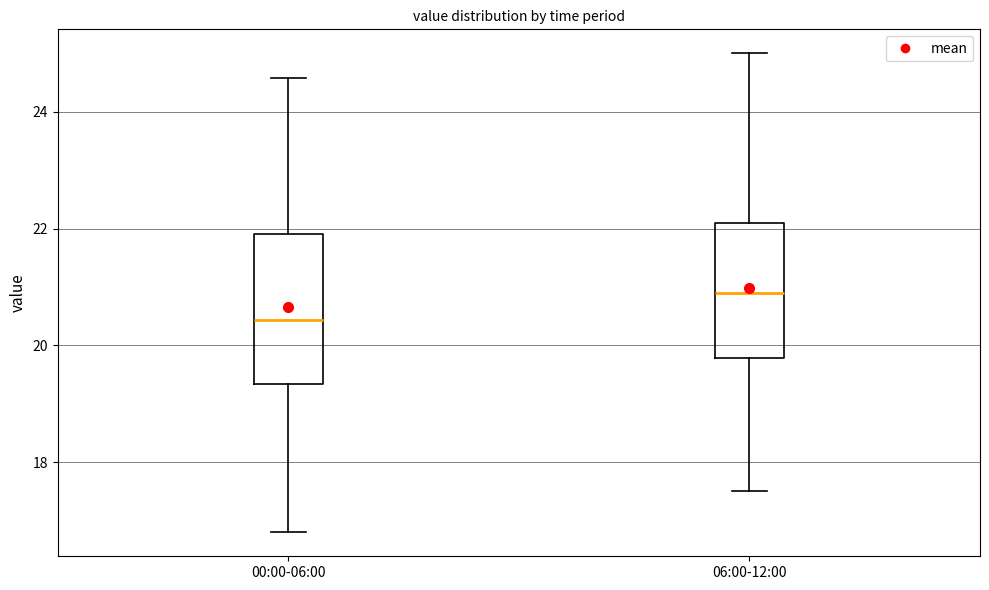

Where does the lower whisker of the box for 00:00-06:00 end on the y-axis? The values are not printed on the chart, so give them approximately, as read against the axis.

16.8